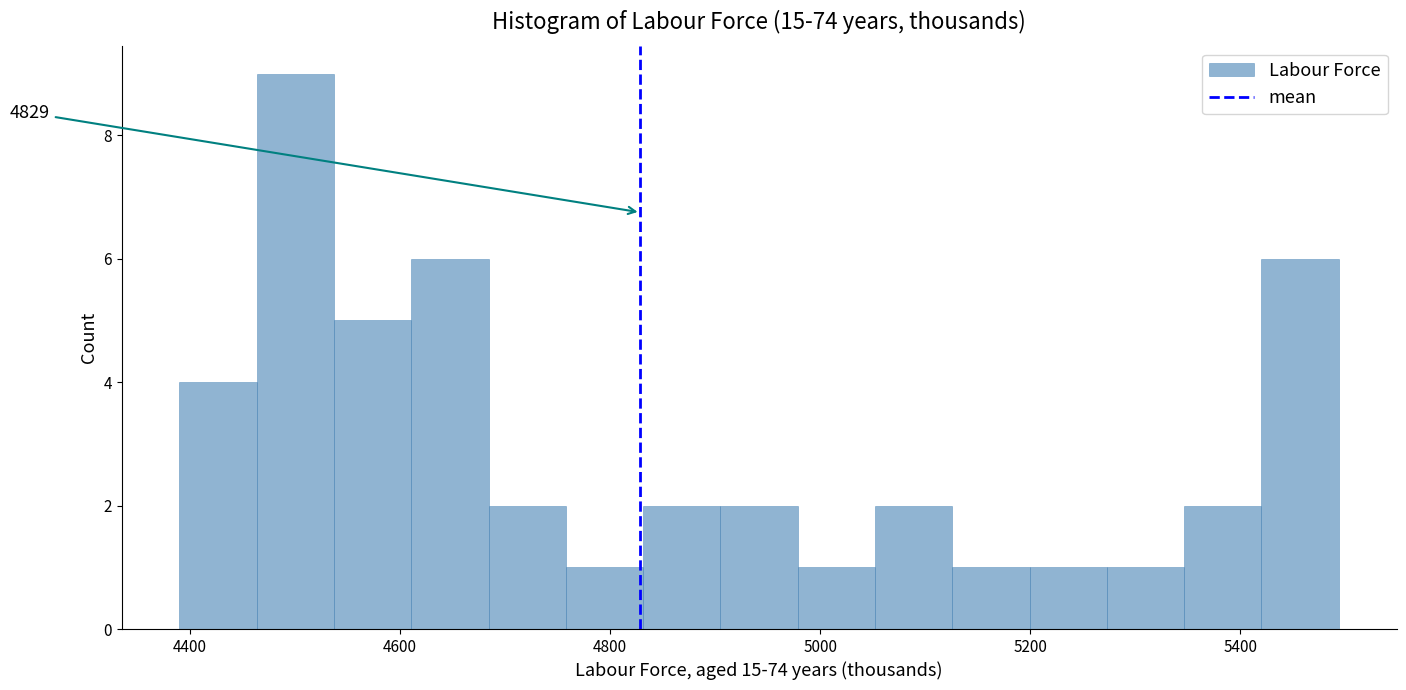

Read against the x-axis, roughly where is the centre of the tallest bar?

4500